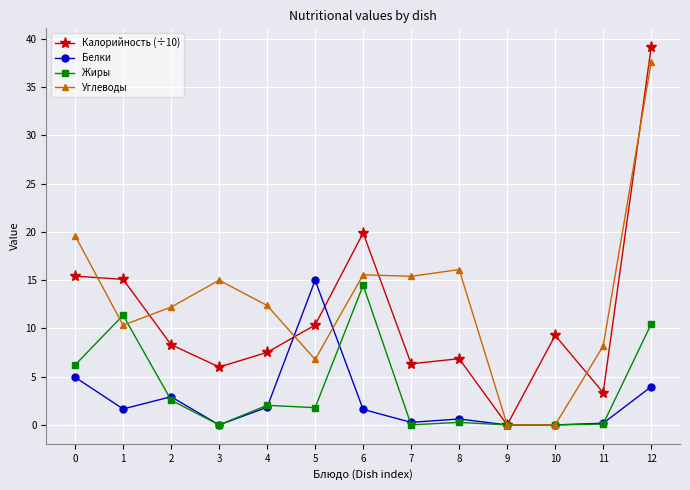

True or false: Калорийность (÷10) has more than 1 interior local peaks.

True